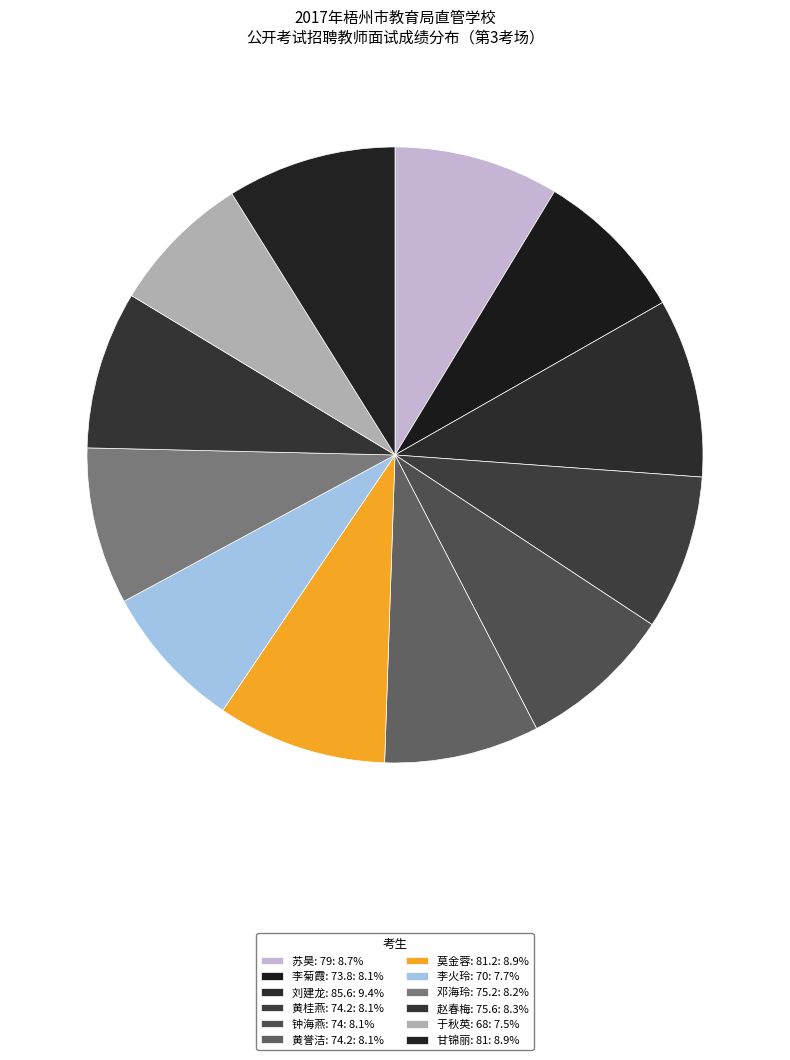

Is it true that 黄桂燕: 74.2 is 21% of the pie?

False